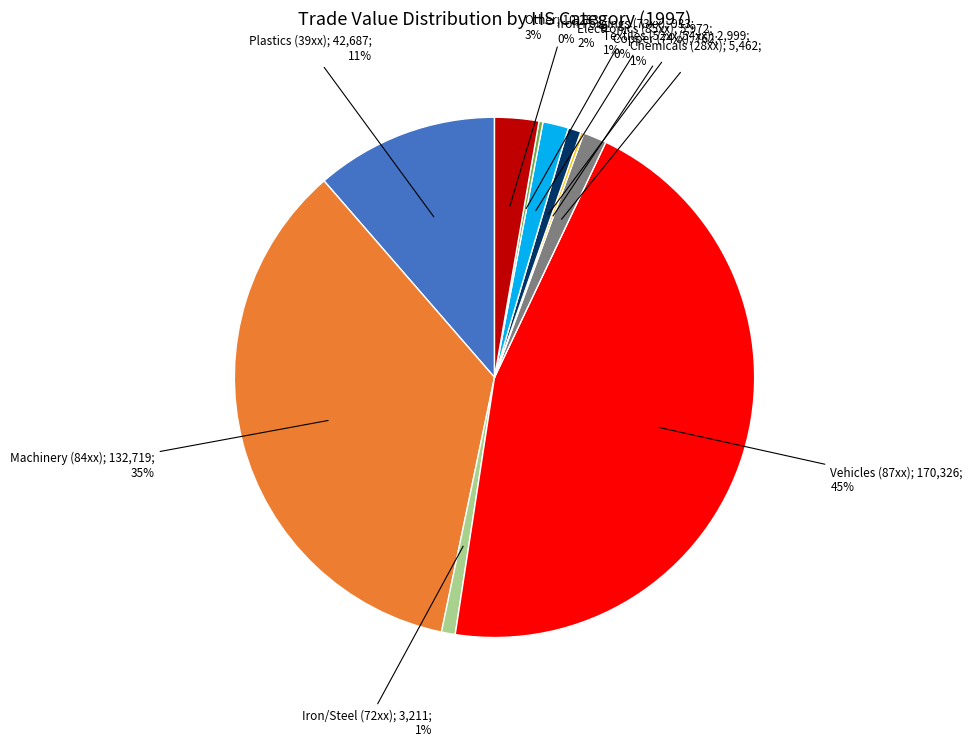

Does any single category account for the majority?

No